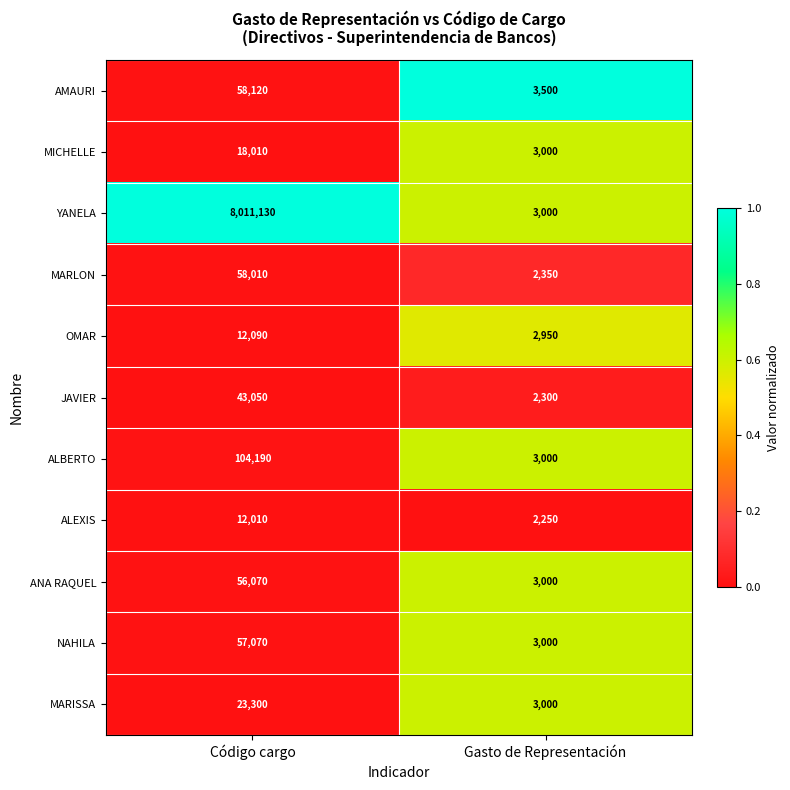

Reading left to right, what are all the values shown in this chart?

AMAURI: Código cargo=58120	Gasto de Representación=3500
MICHELLE: Código cargo=18010	Gasto de Representación=3000
YANELA: Código cargo=8011130	Gasto de Representación=3000
MARLON: Código cargo=58010	Gasto de Representación=2350
OMAR: Código cargo=12090	Gasto de Representación=2950
JAVIER: Código cargo=43050	Gasto de Representación=2300
ALBERTO: Código cargo=104190	Gasto de Representación=3000
ALEXIS: Código cargo=12010	Gasto de Representación=2250
ANA RAQUEL: Código cargo=56070	Gasto de Representación=3000
NAHILA: Código cargo=57070	Gasto de Representación=3000
MARISSA: Código cargo=23300	Gasto de Representación=3000